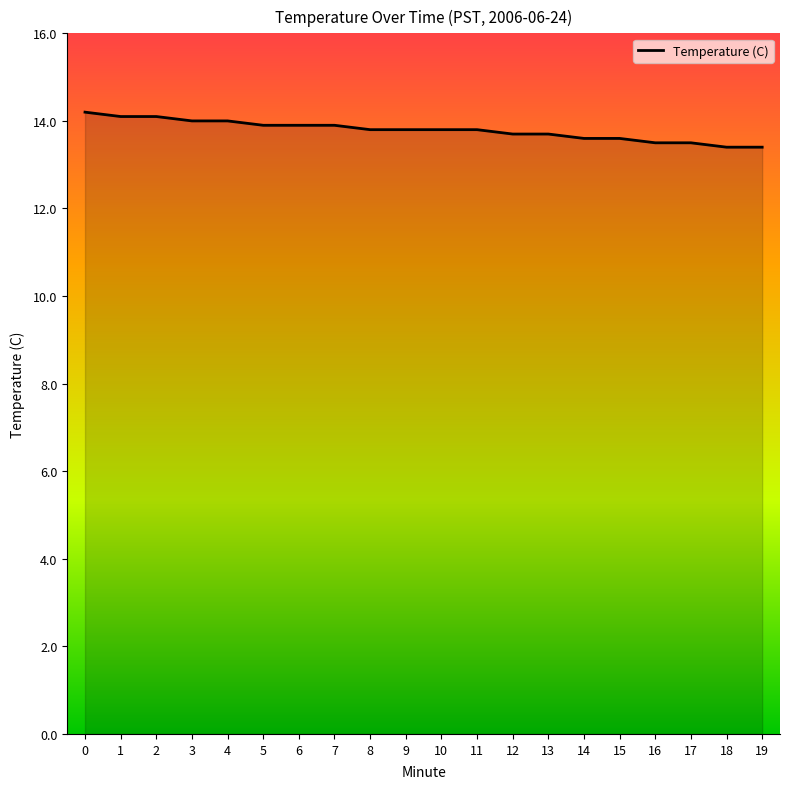

The value at 14 is 13.6. True or false?

True